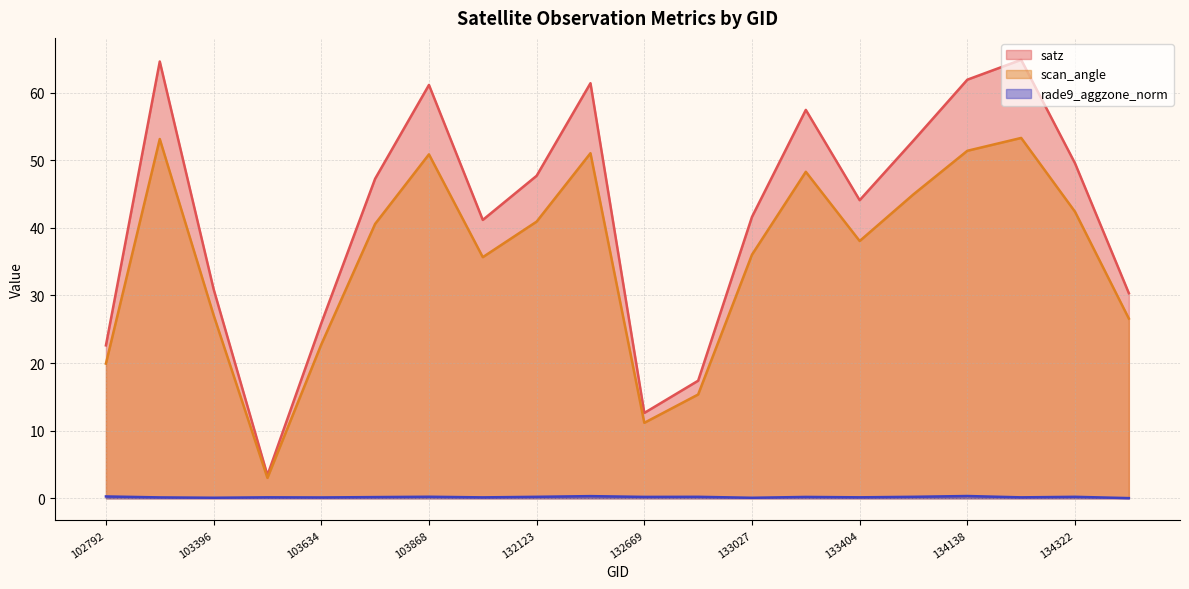

True or false: rade9_aggzone_norm and satz intersect in this chart.

False